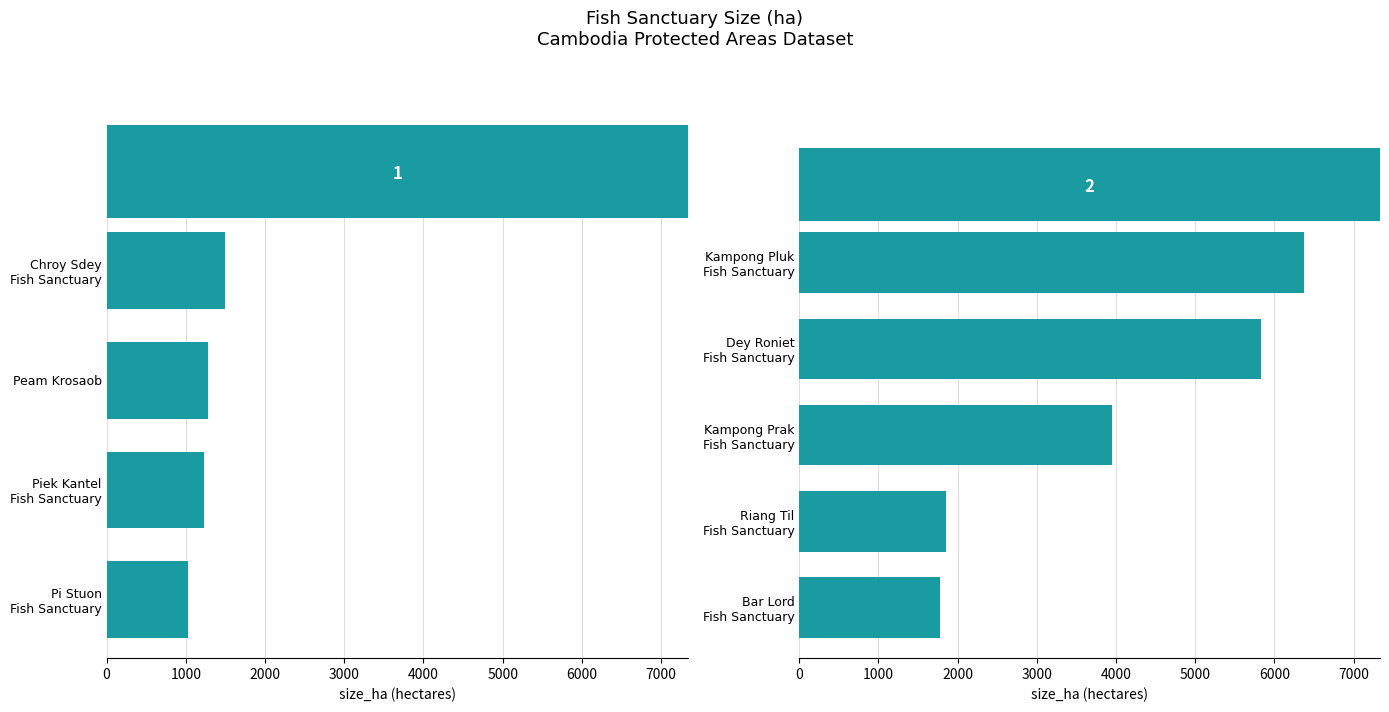

Which category has the lowest value across all series?

Pi Stuon
Fish Sanctuary